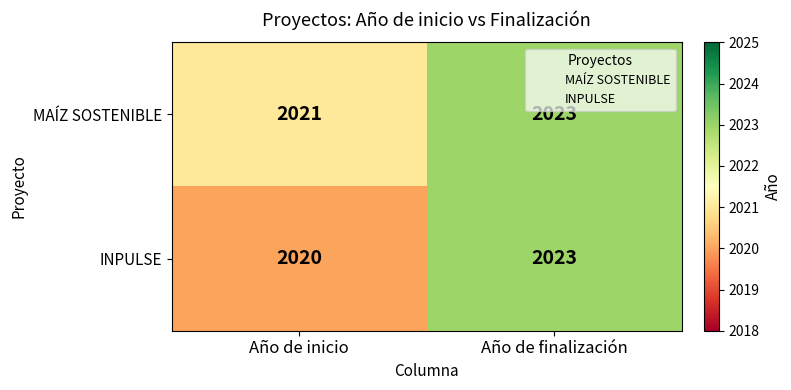

At which category is the sum across all series the highest?

Año de finalización